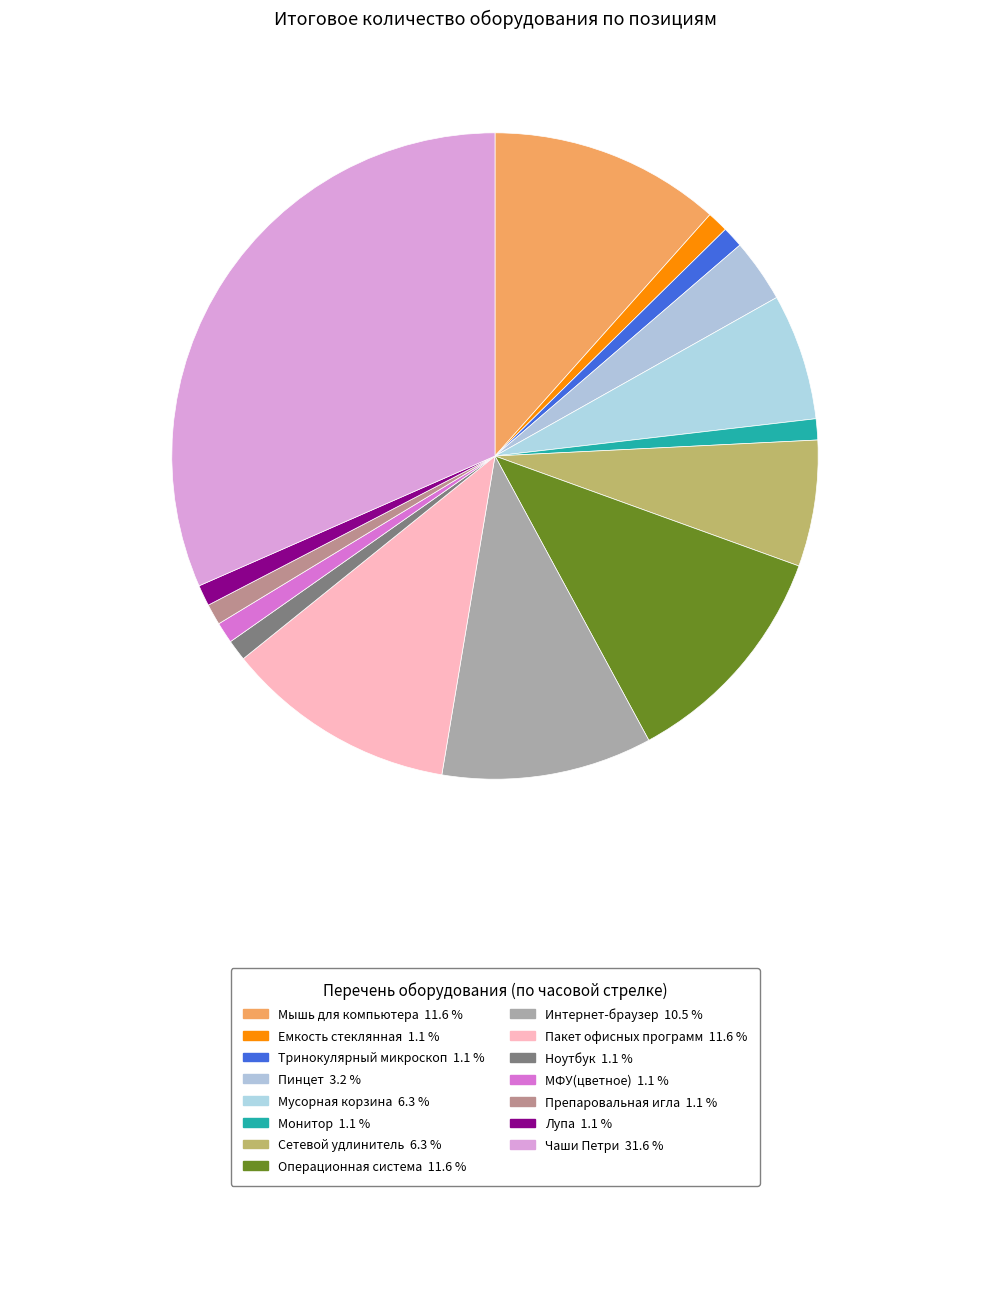

Which slice is the largest?

Чаши Петри